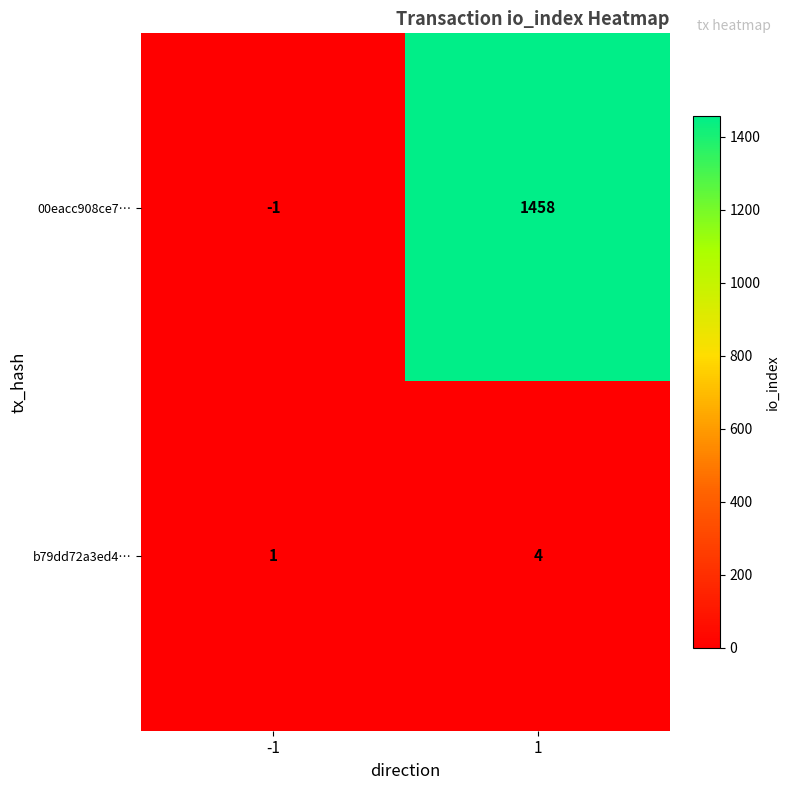

True or false: b79dd72a3ed4… has a value of 4 at 1.

True